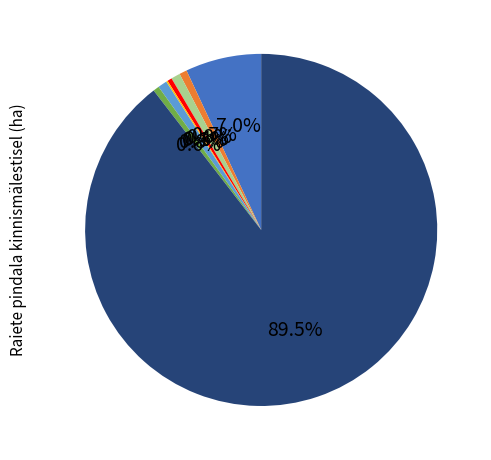

Does any single category account for the majority?

Yes